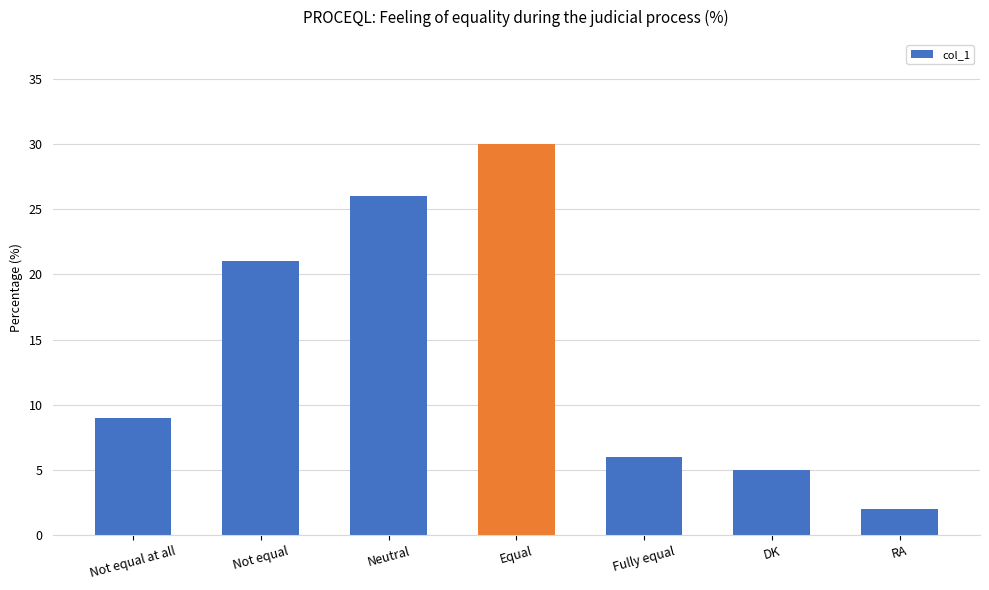

Approximately how many times larger is the value at Neutral compared to DK?

5.2